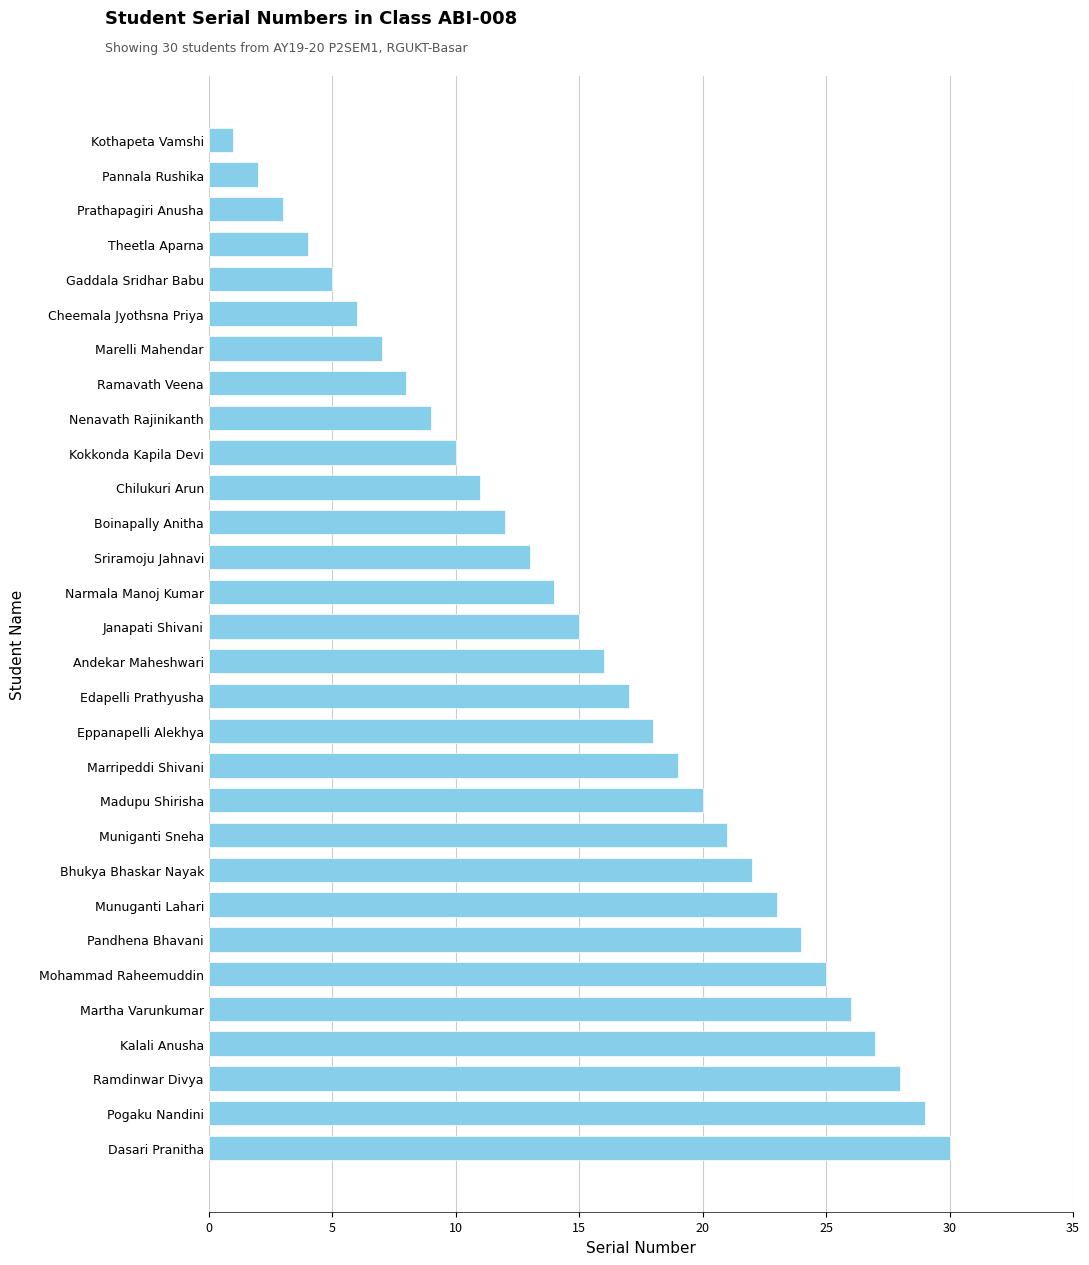

What is the average value?

16